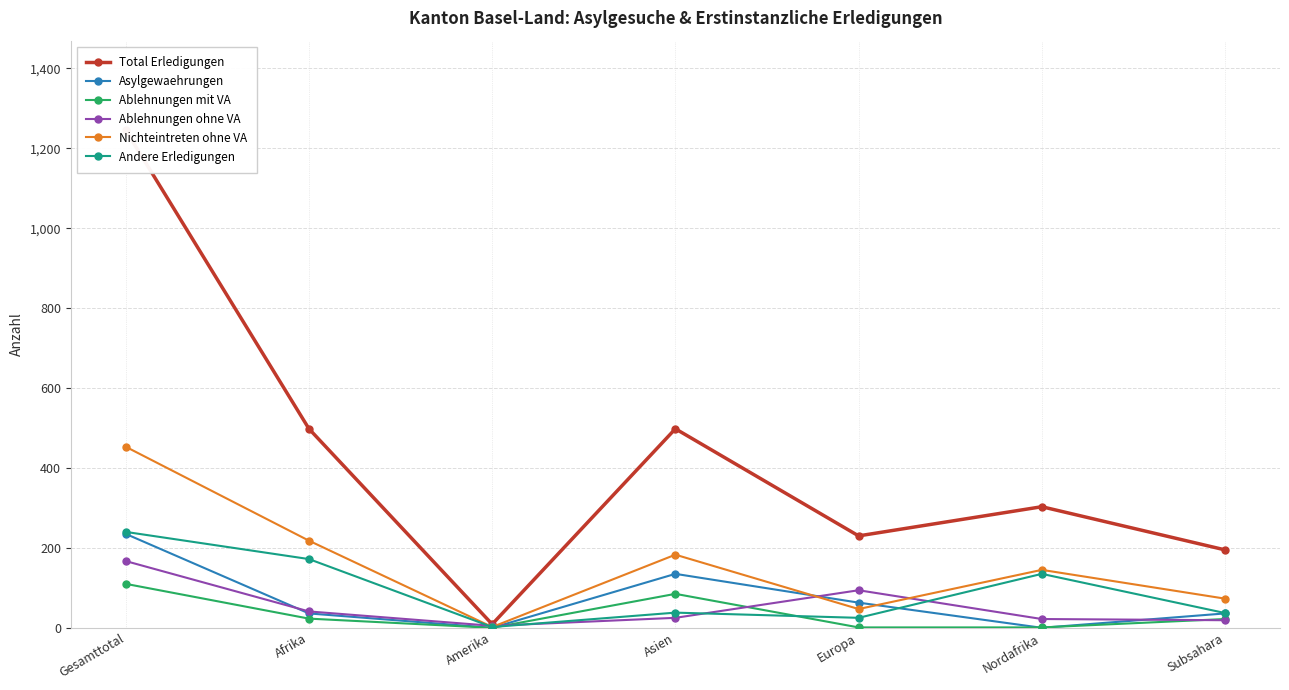

Is this an area chart (filled region under the line)?

No